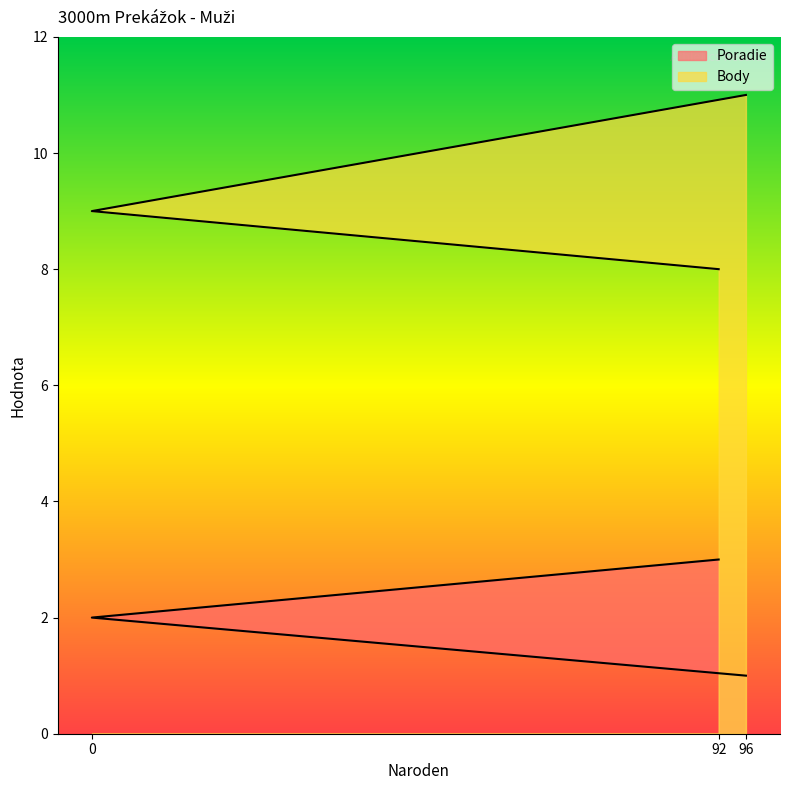

Rank the series at 92 from lowest to highest value.

Poradie, Body